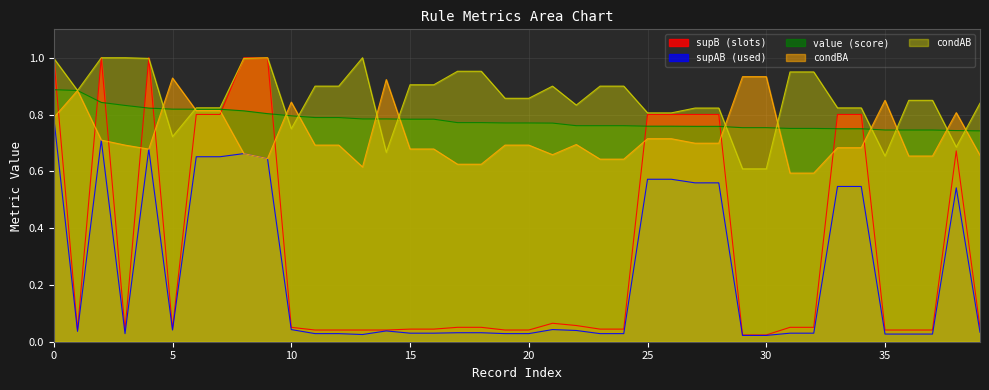

What is the label of the 2nd point from the right?

38